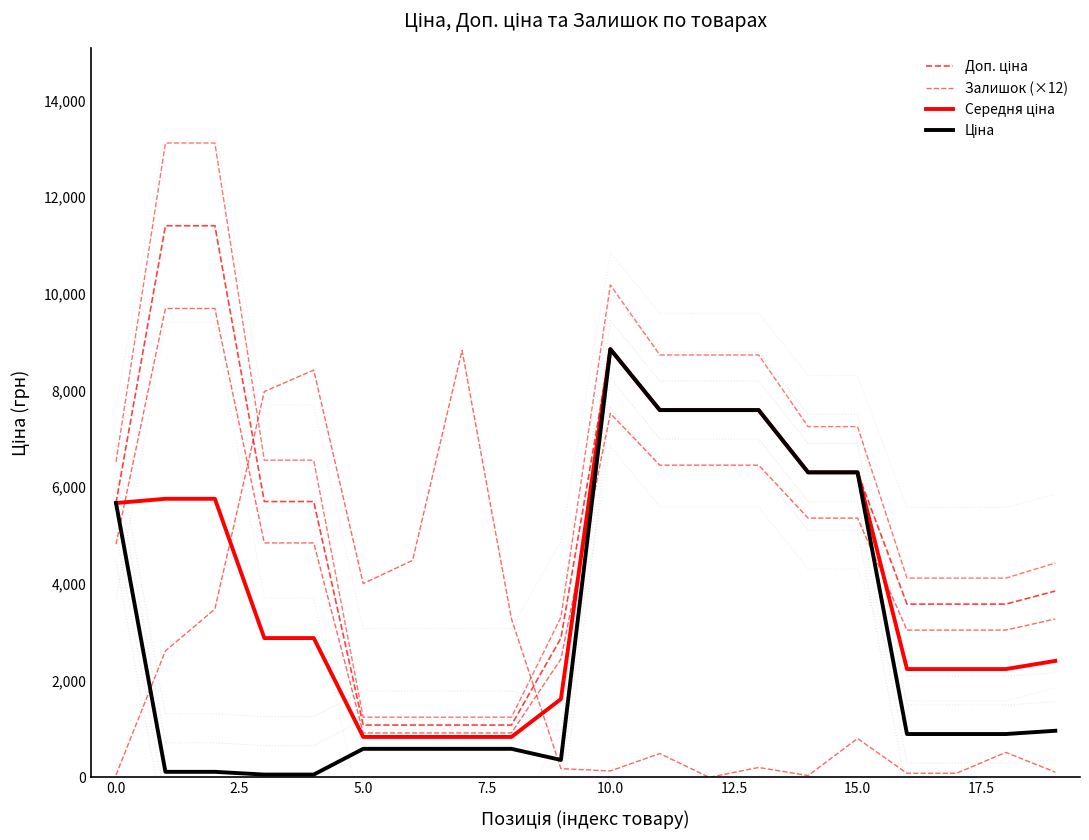

The value of Залишок (×12) at 15 is 804.0. True or false?

True